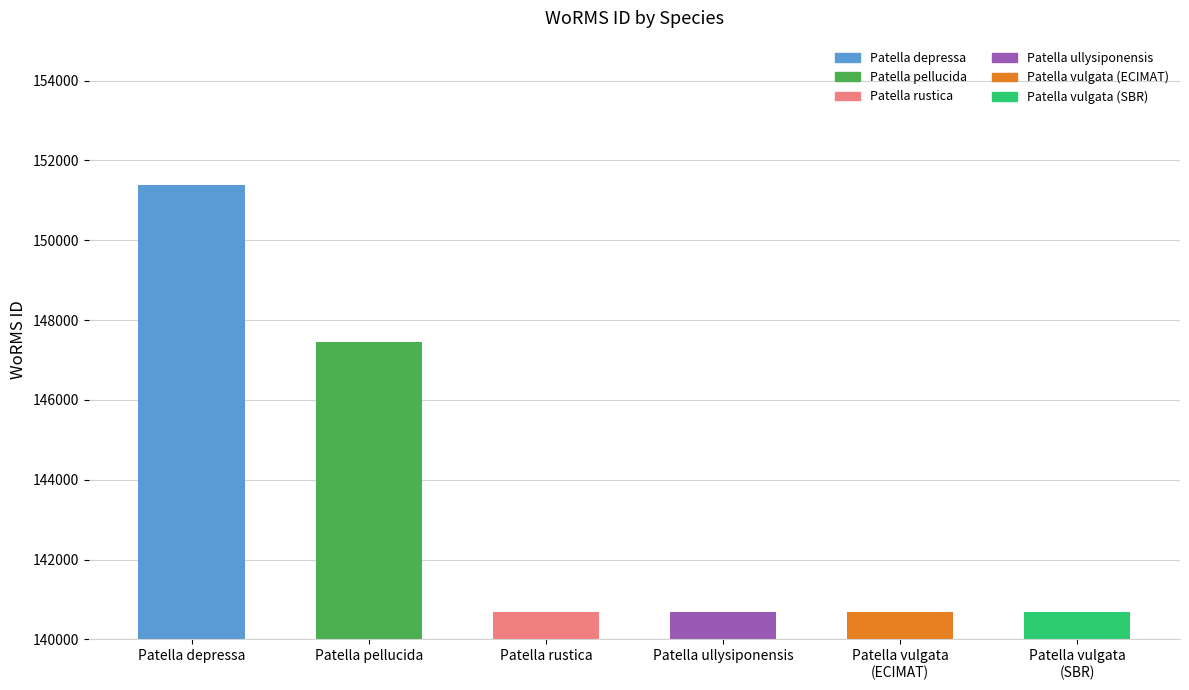

What is the value of the 3rd bar from the left?

140683